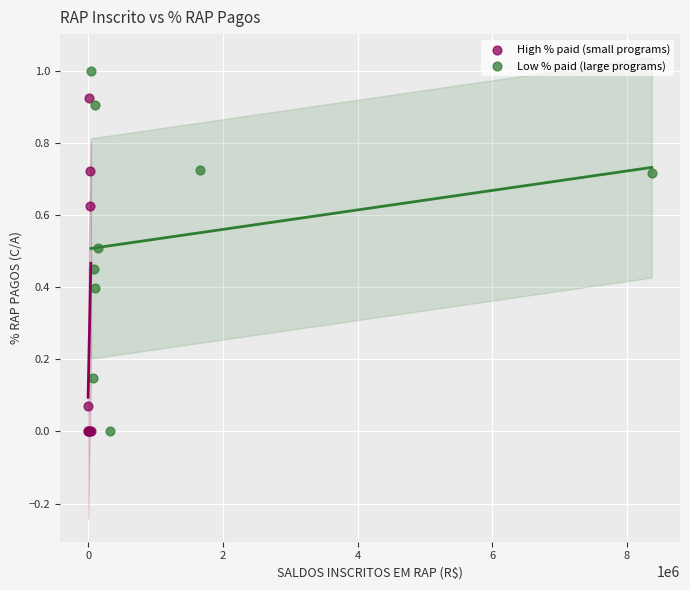

Which series has the widest spread of Y values?

Low % paid (large programs)